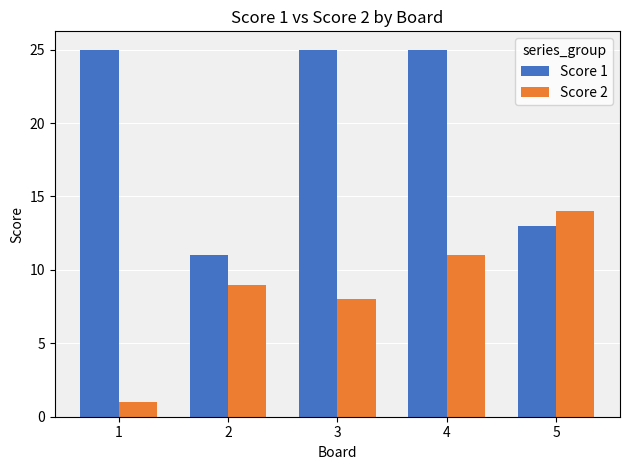

The value of Score 2 at 1 is 2. True or false?

False